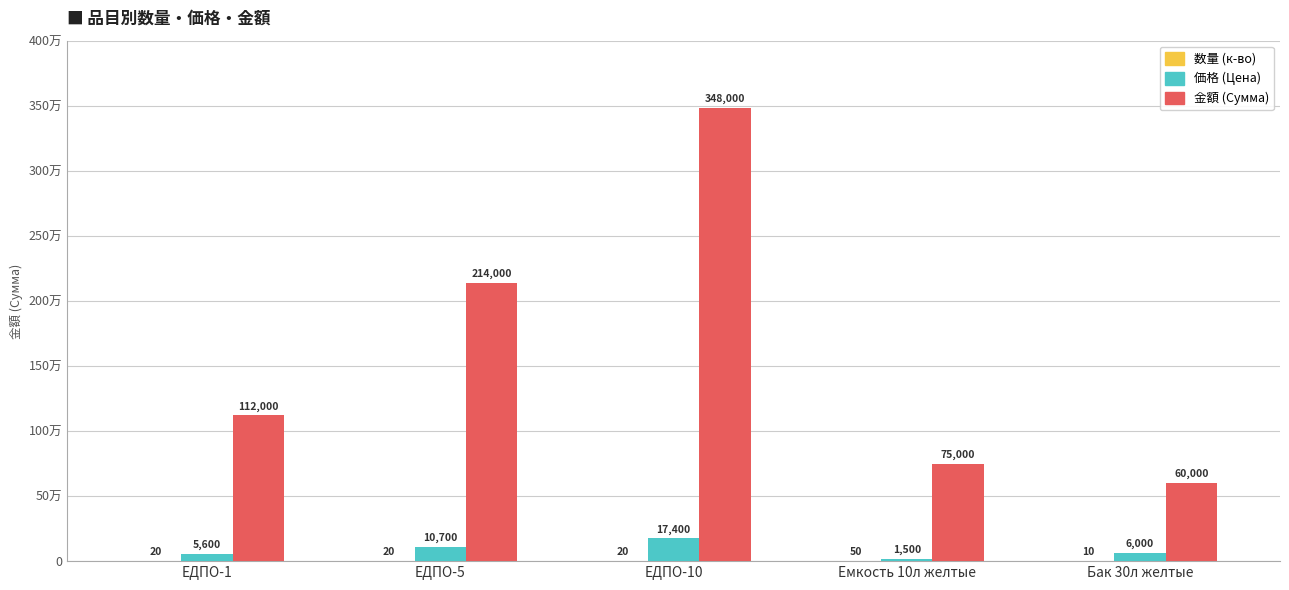

The 価格 (Цена) series shows 9115 at ЕДПО-1. True or false?

False